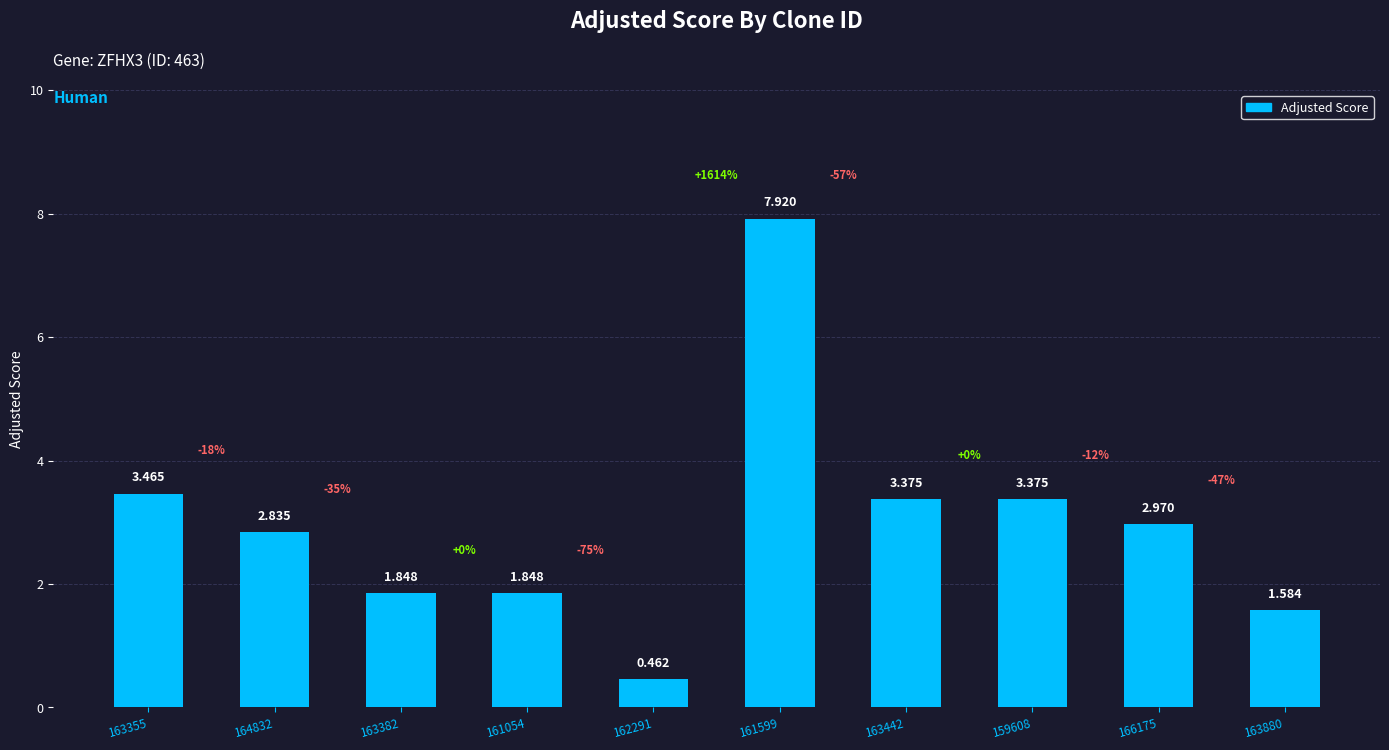

Which has a higher value, 163442 or 166175?

163442